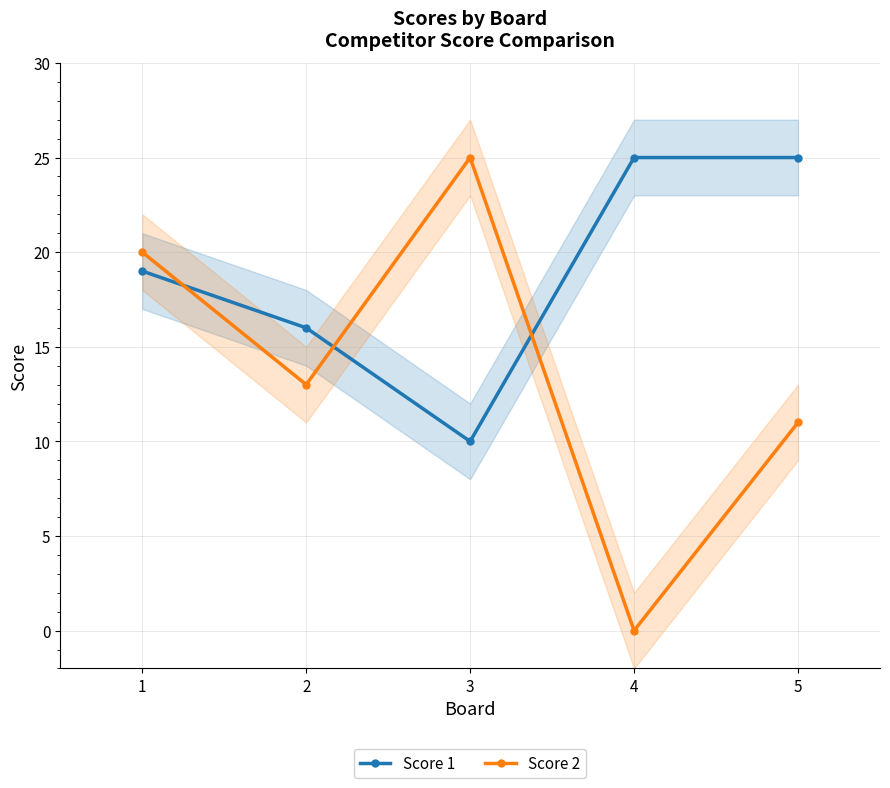

How many distinct data groups are displayed?

2